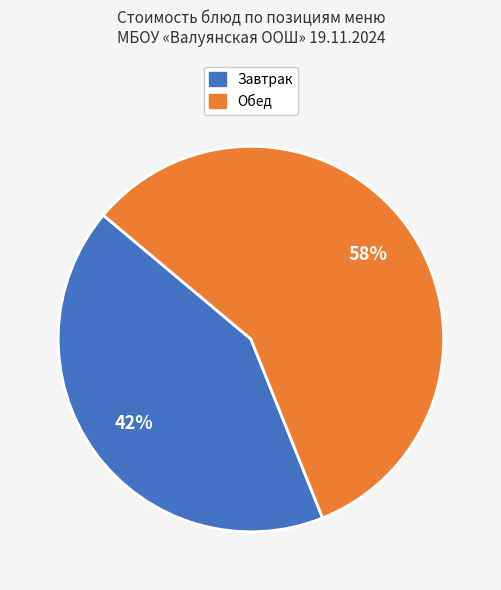

To the nearest percent, what is the average slice percentage?

50%